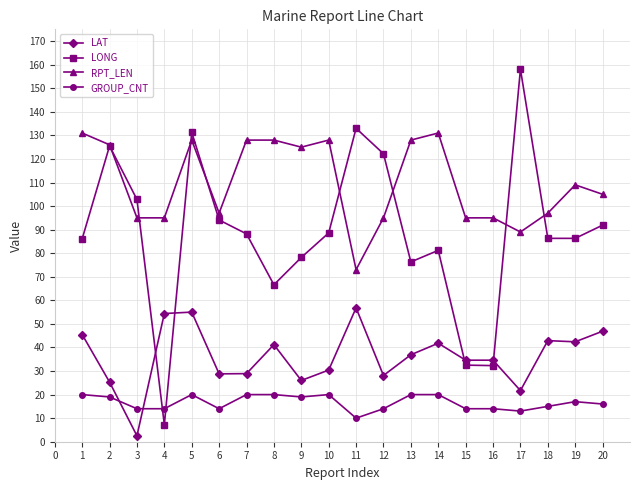

What is the difference between the maximum and minimum values in the LAT series?

54.3